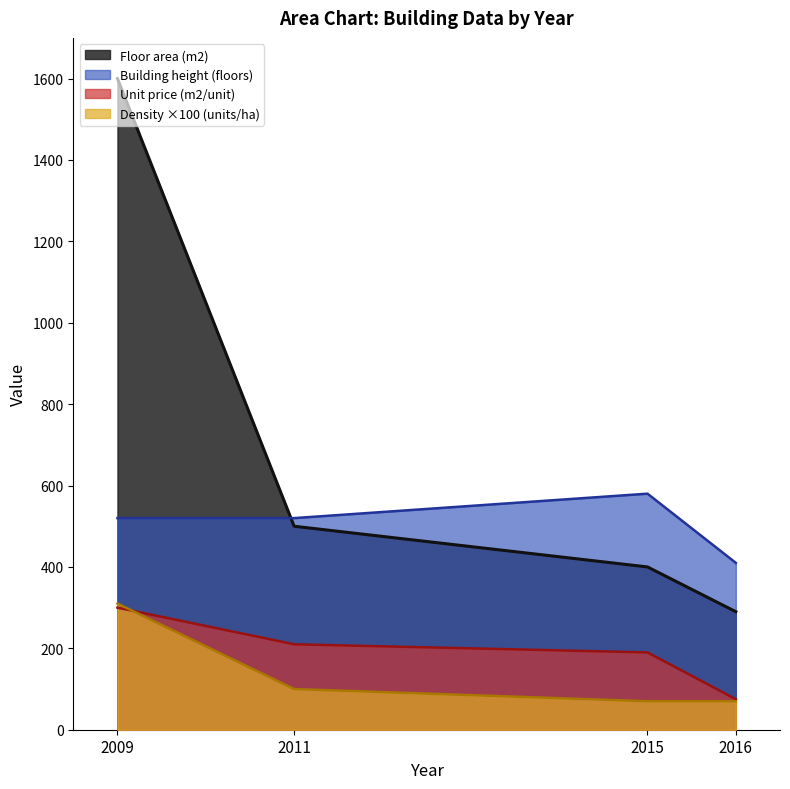

In Building height (floors), how many points are higher than both neighbors (excluding endpoints)?

1